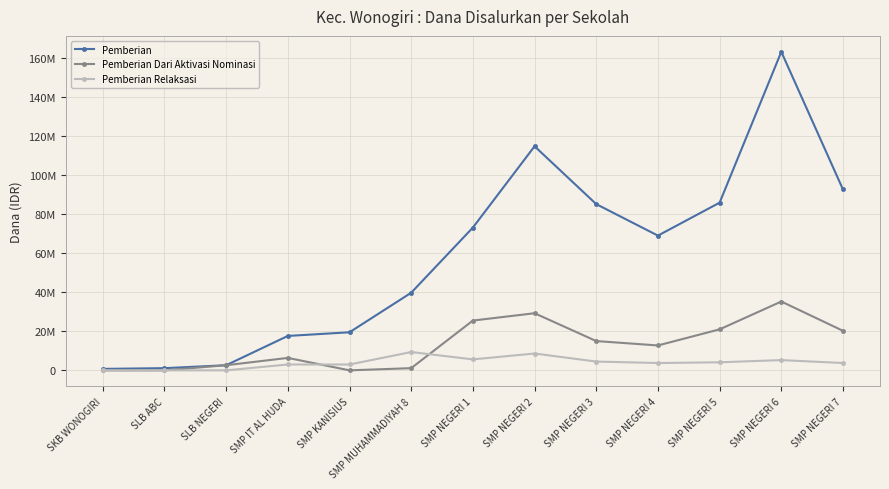

Between SMP NEGERI 2 and SMP NEGERI 6, which is larger?

SMP NEGERI 6